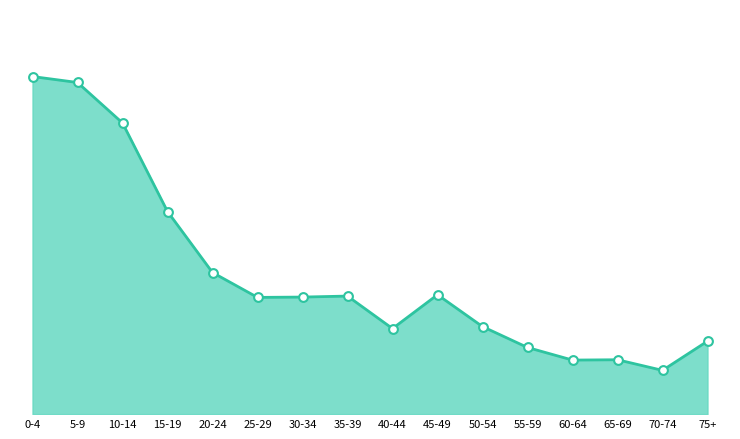

What is the change in value from 30-34 to 60-64?

-190